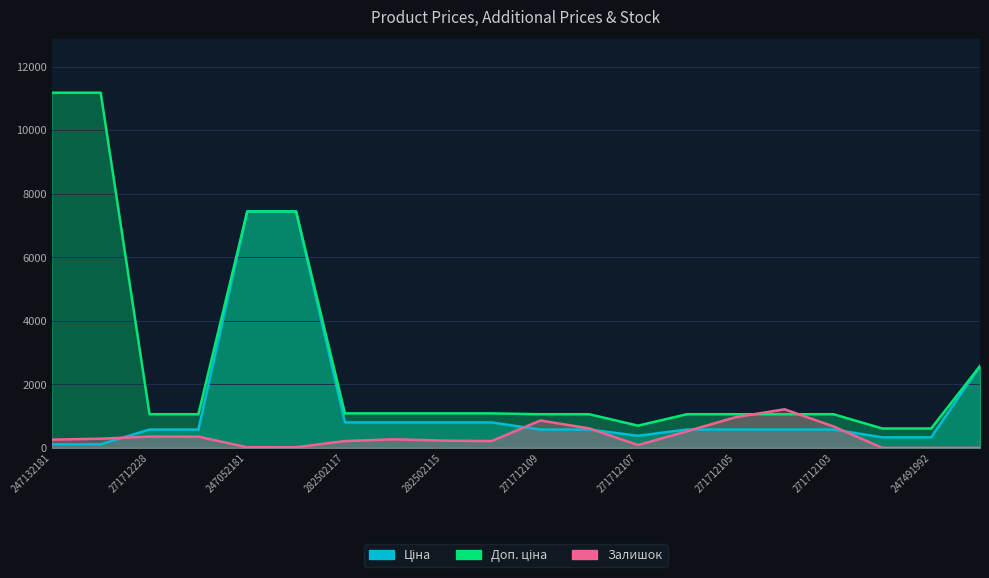

True or false: Ціна and Доп. ціна cross at least once.

False